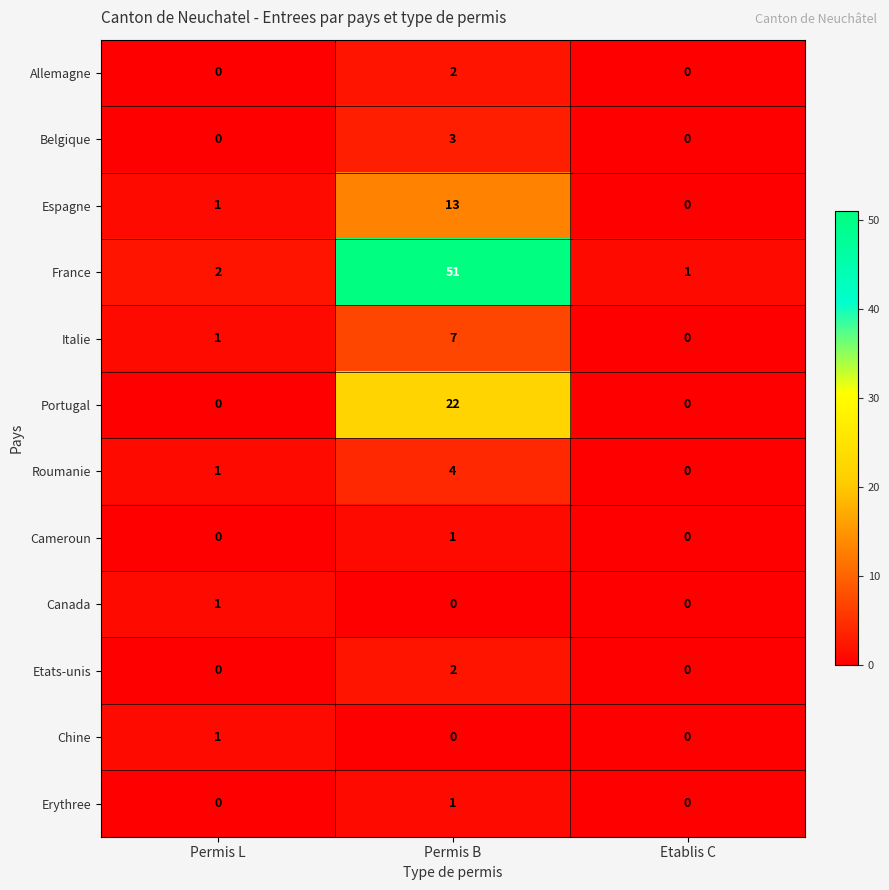

At which category is the sum across all series the highest?

Permis B